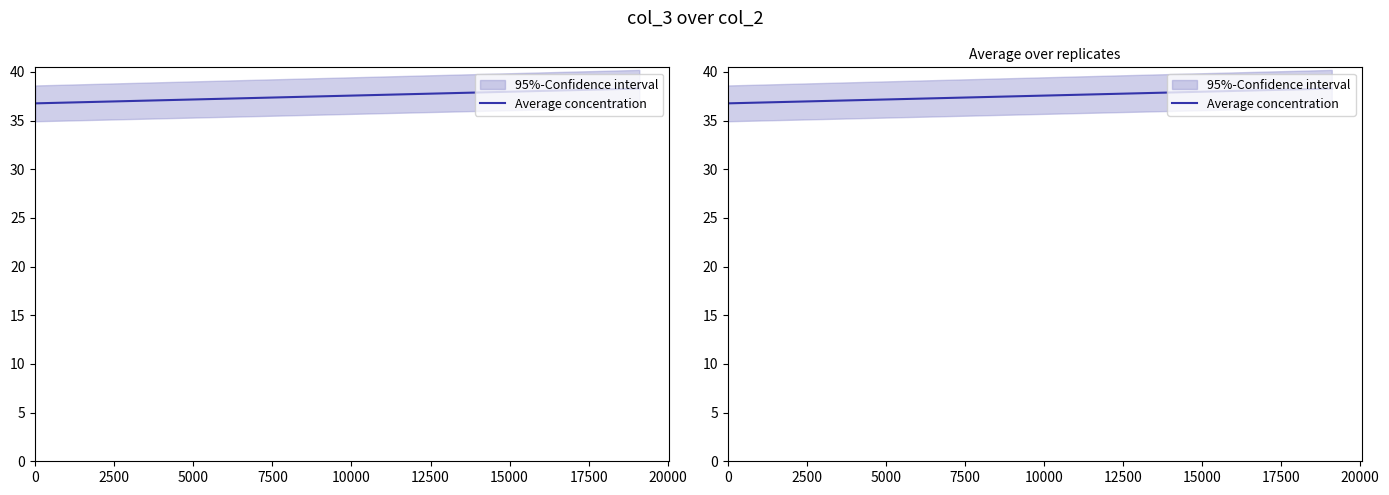

What is the value of the 2nd point from the left?

38.3